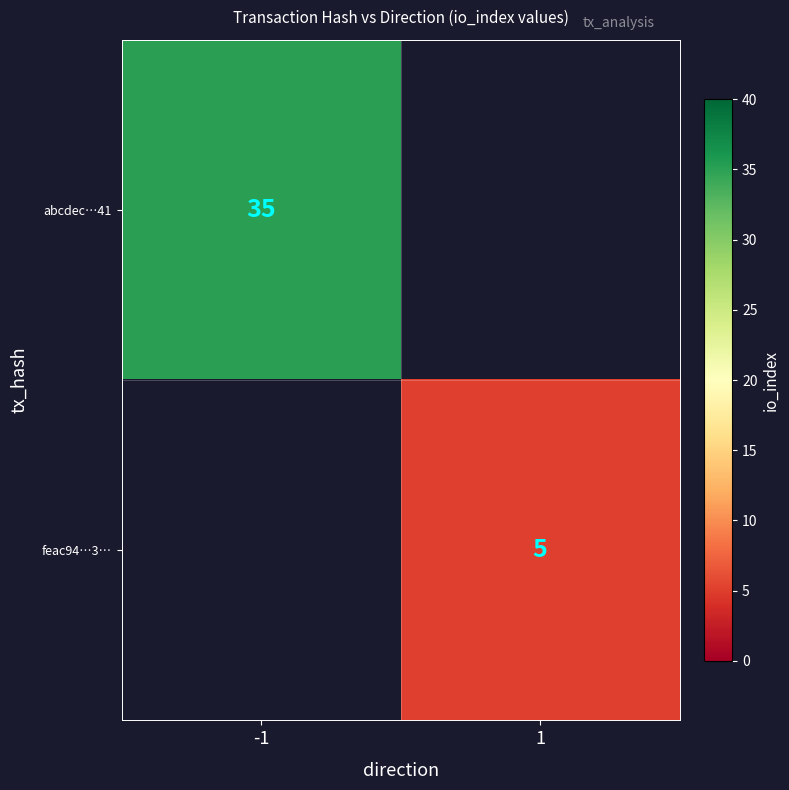

At how many categories does at least one series exceed 32?

1